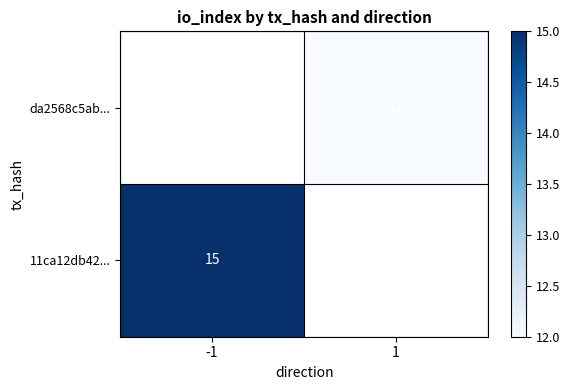

The value of 11ca12db42... at -1 is 15. True or false?

True